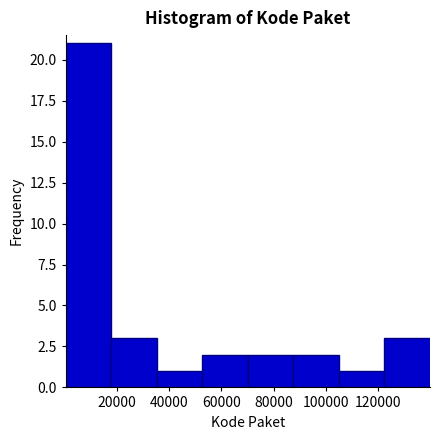

Over which range of the x-axis is the bar tallest?

0 to 18000